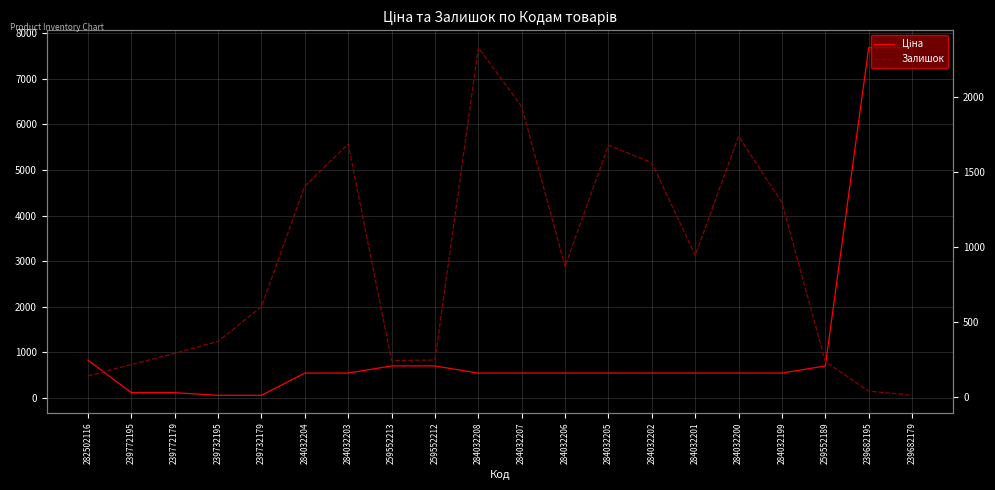

Does the chart have visible grid lines?

Yes